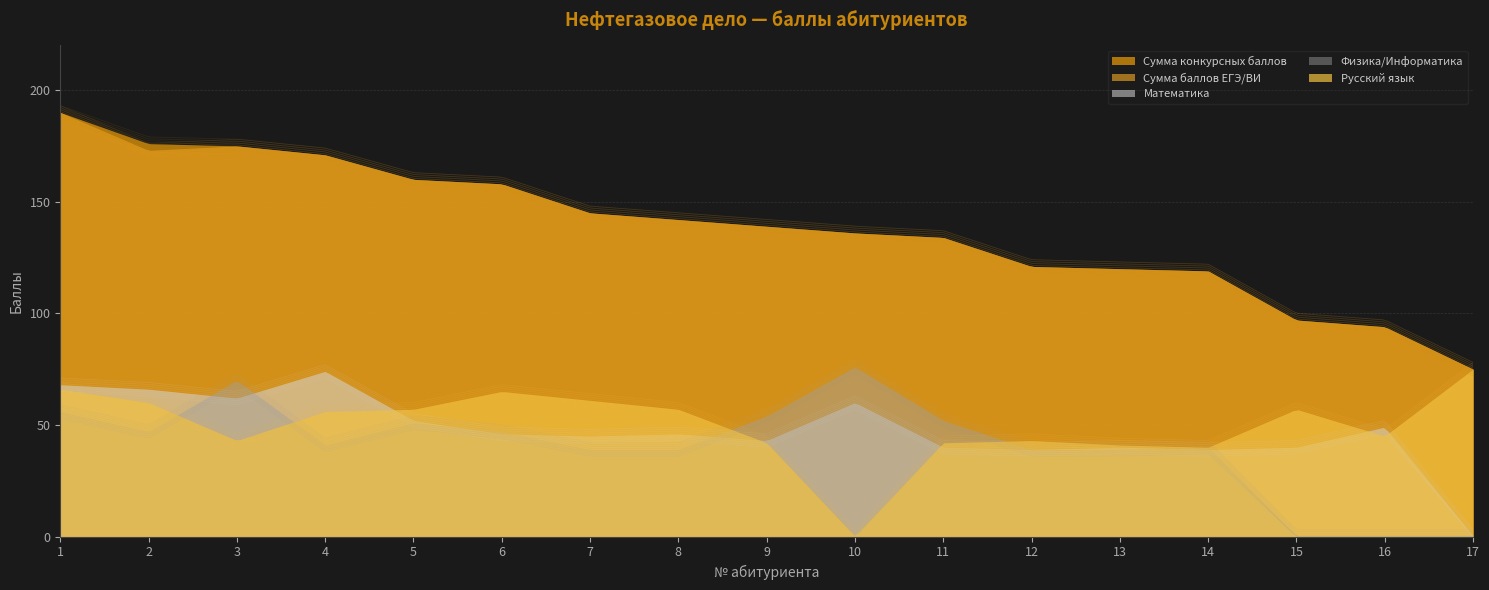

True or false: Сумма конкурсных баллов and Математика cross at least once.

False